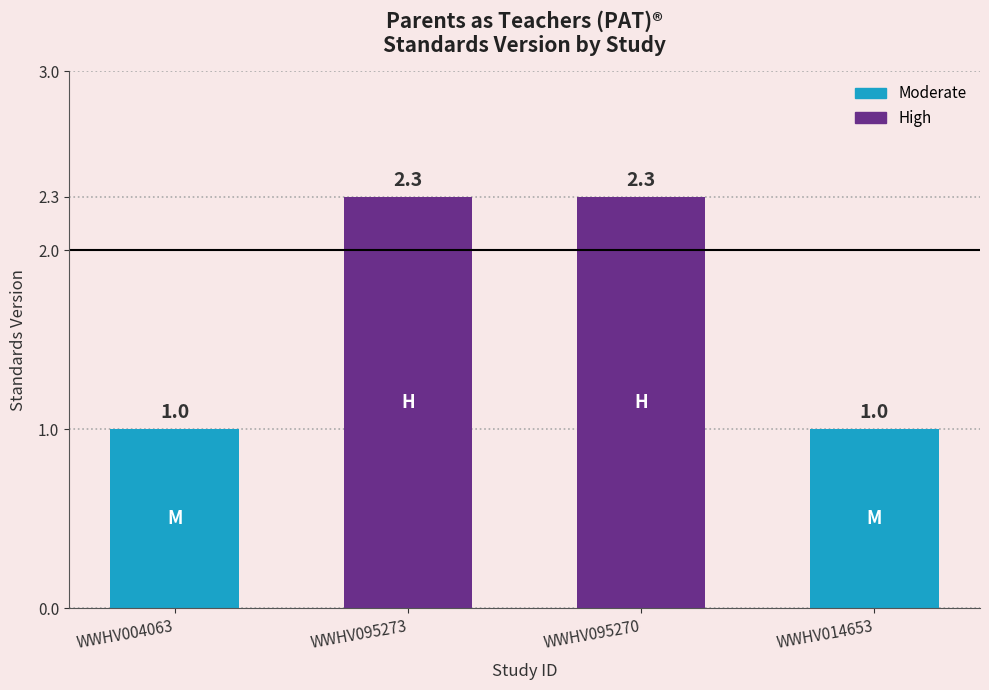

Reading left to right, transcribe all the data shown in this chart.

1.0	2.3	2.3	1.0